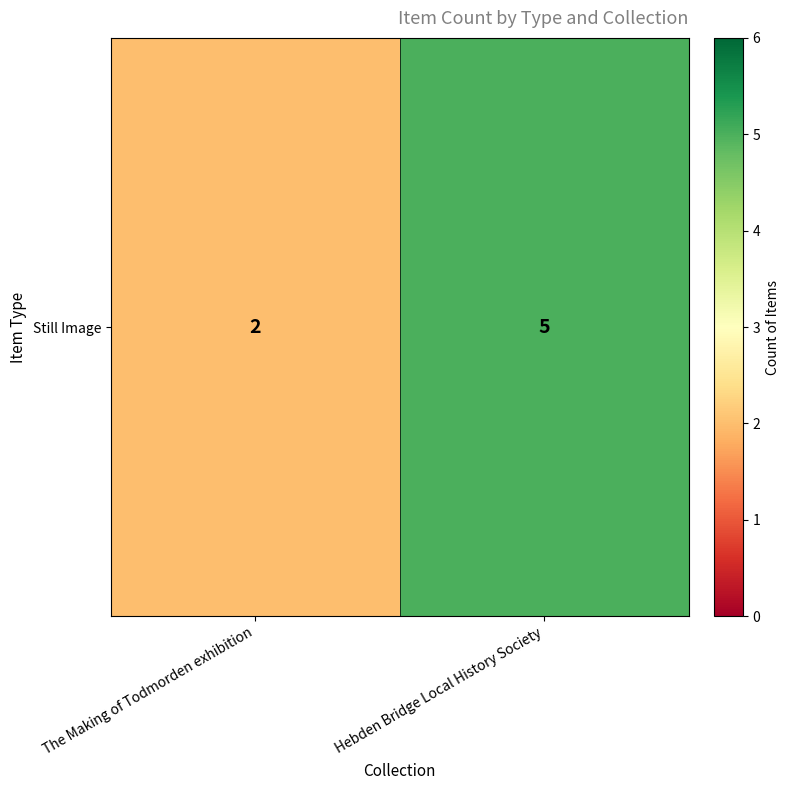

At which category does the chart reach its minimum across all series?

The Making of Todmorden exhibition